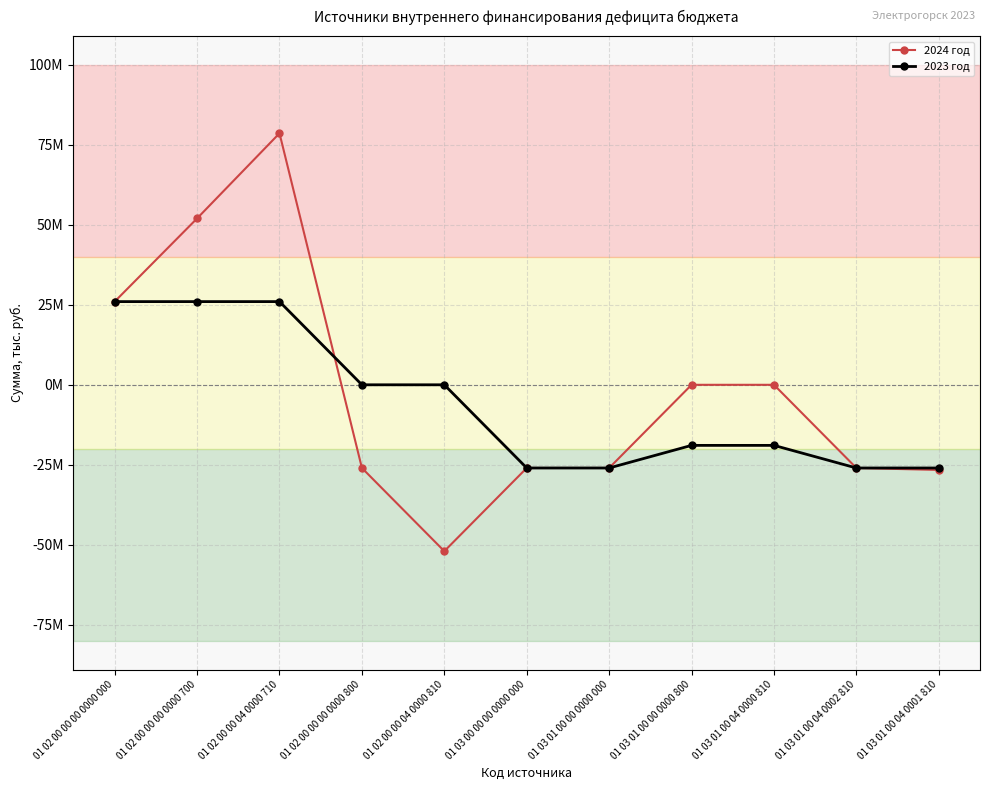

What are all the series names shown in the legend?

2024 год, 2023 год